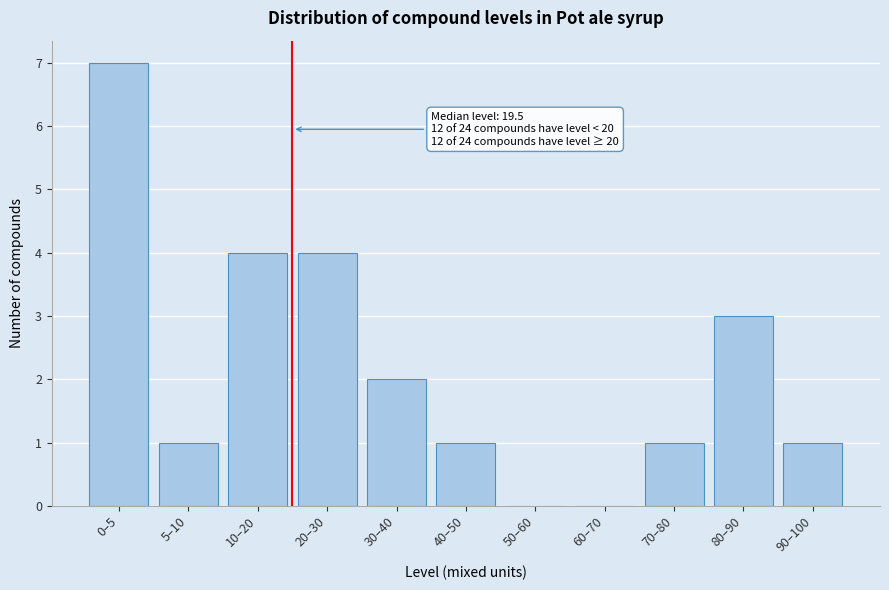

Reading right to left, extract all data points from this chart.

90–100=1	80–90=3	70–80=1	60–70=0	50–60=0	40–50=1	30–40=2	20–30=4	10–20=4	5–10=1	0–5=7